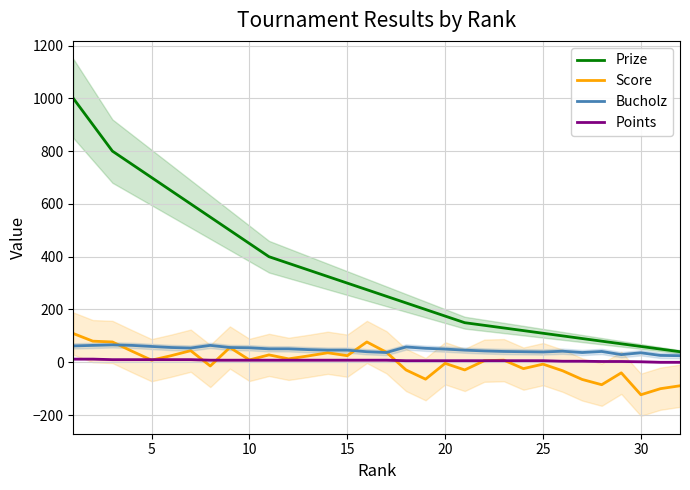

What is the highest value of the Prize series?

1000